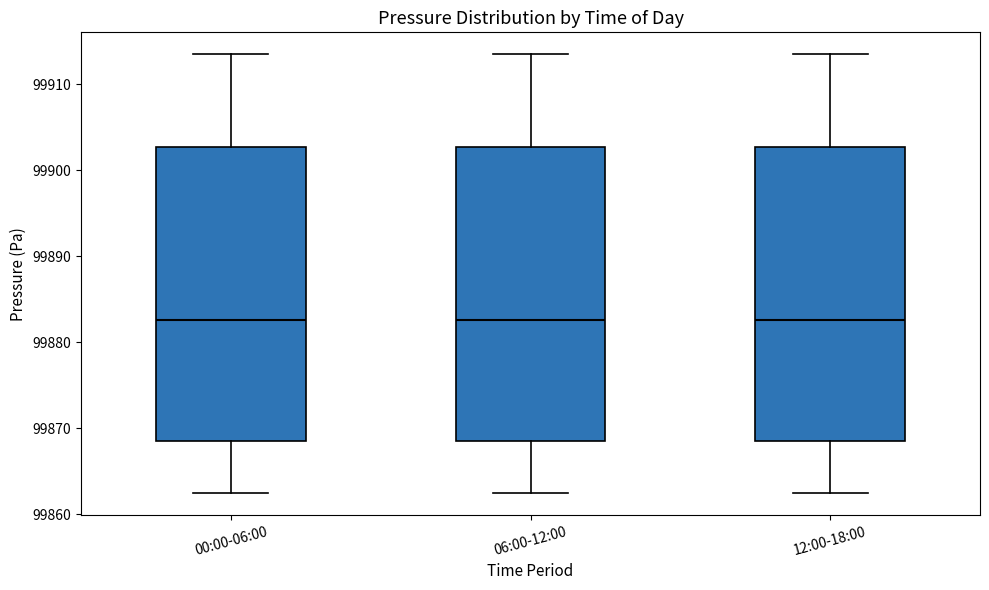

Where does the median line of the box for 00:00-06:00 sit on the y-axis? The values are not printed on the chart, so give them approximately, as read against the axis.

99883